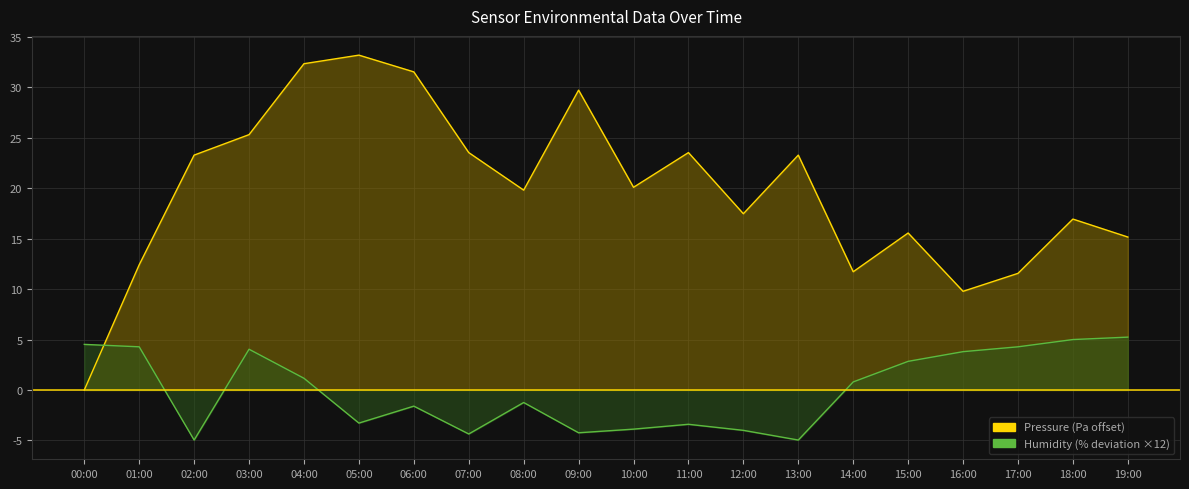

What is the difference between the maximum and minimum values in the pressure series?

33.2